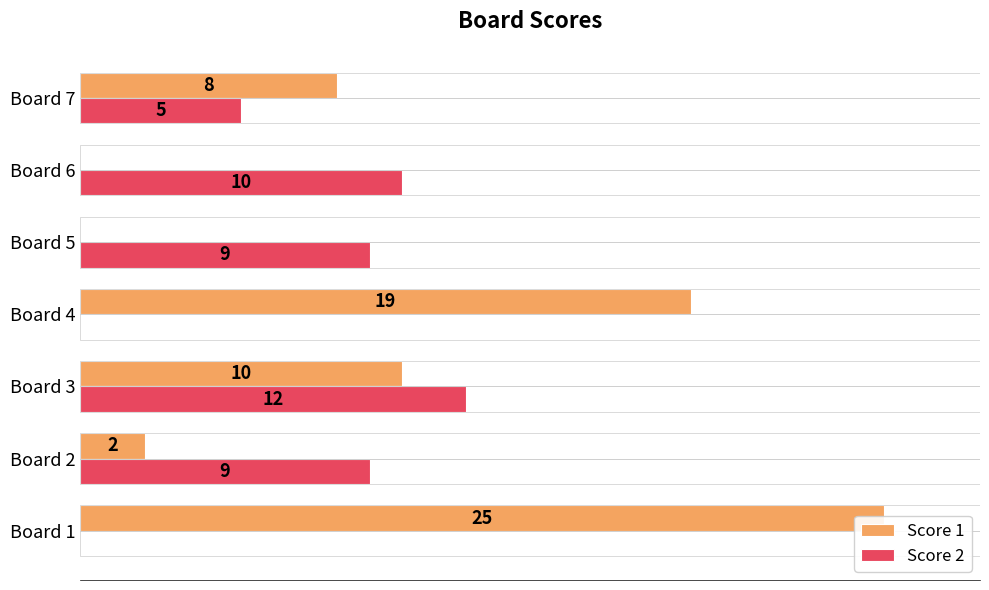

How many data points does each series have?

7